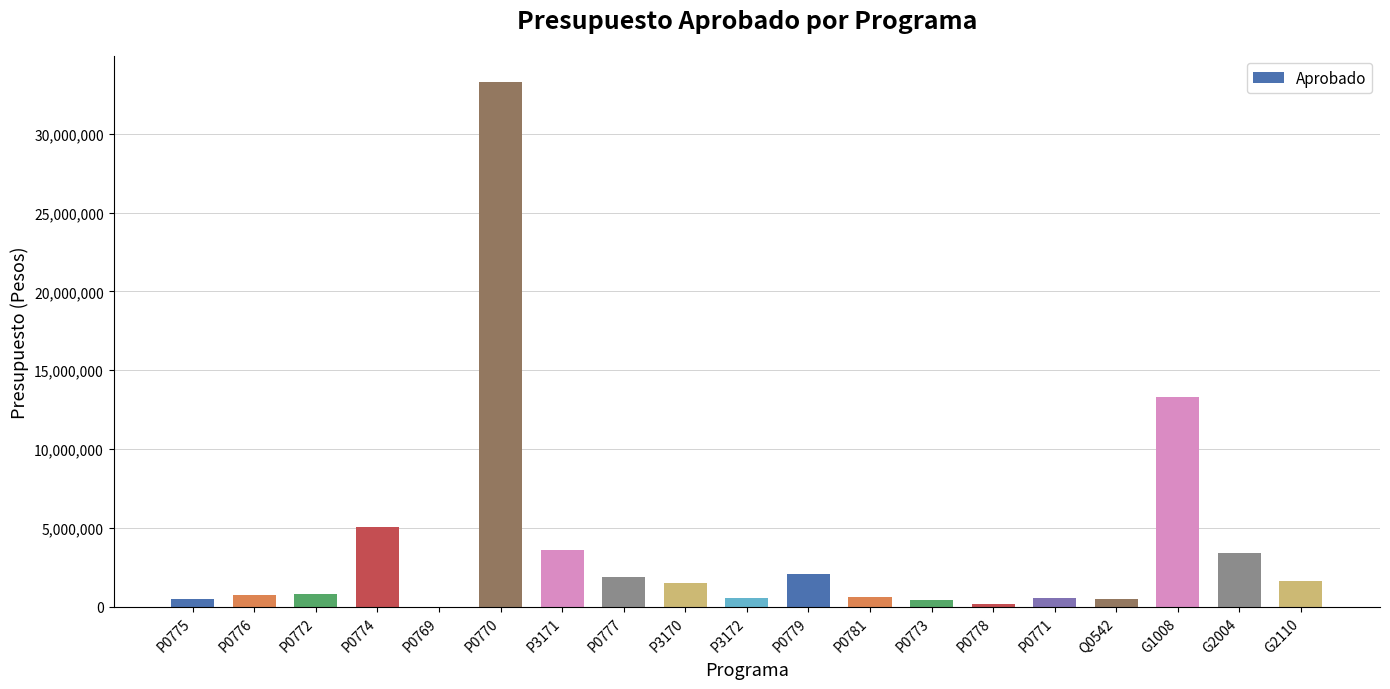

What is the maximum value shown in the chart?

33287633.9